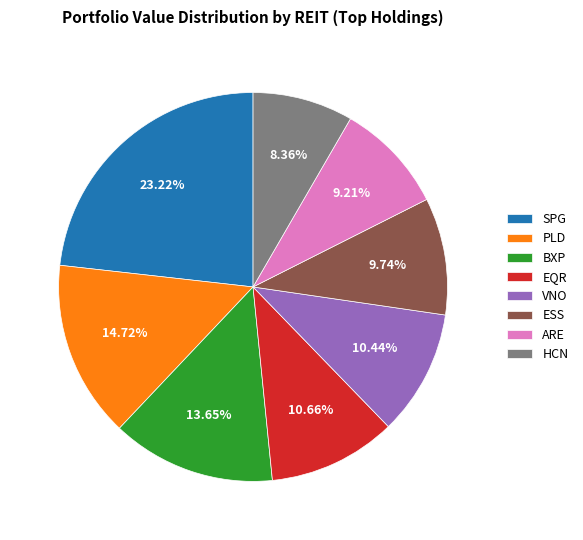

Is it true that EQR is 19% of the pie?

False